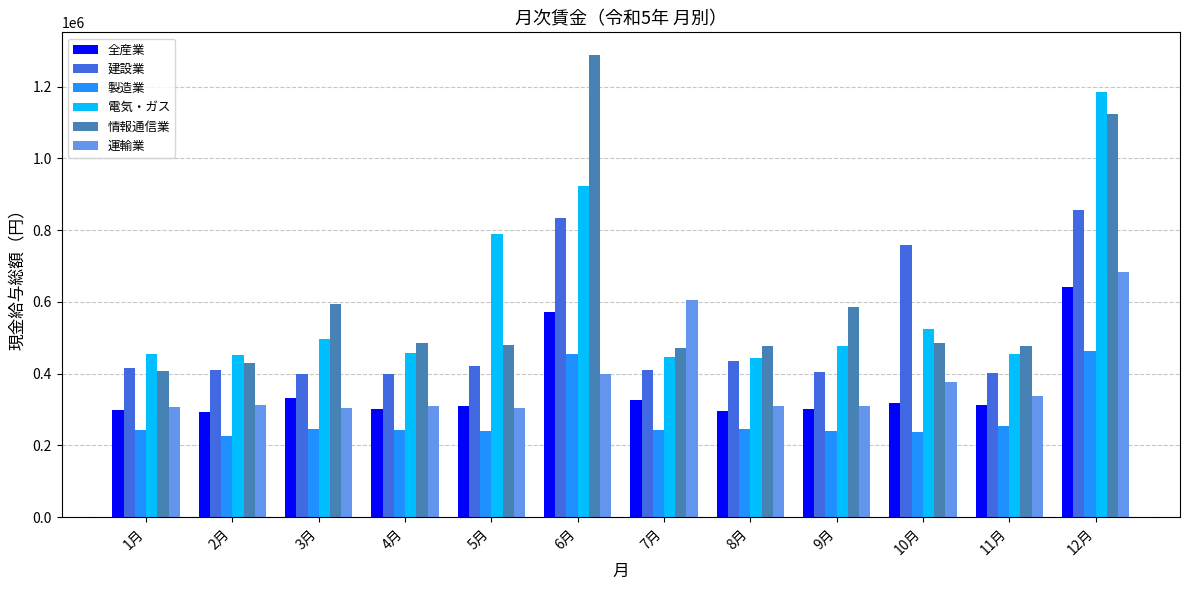

True or false: 運輸業 has a value of 604032 at 7月.

True